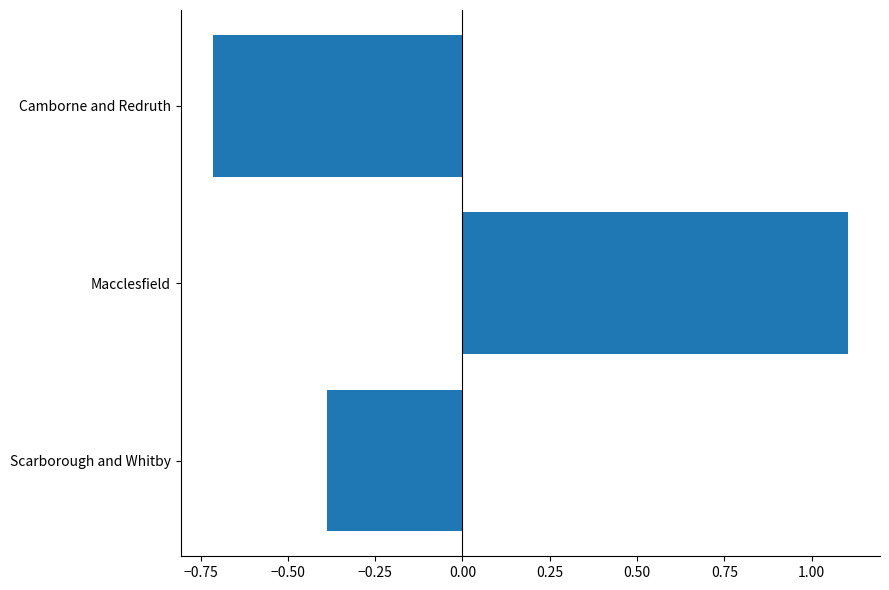

Does the chart contain stacked bars?

No